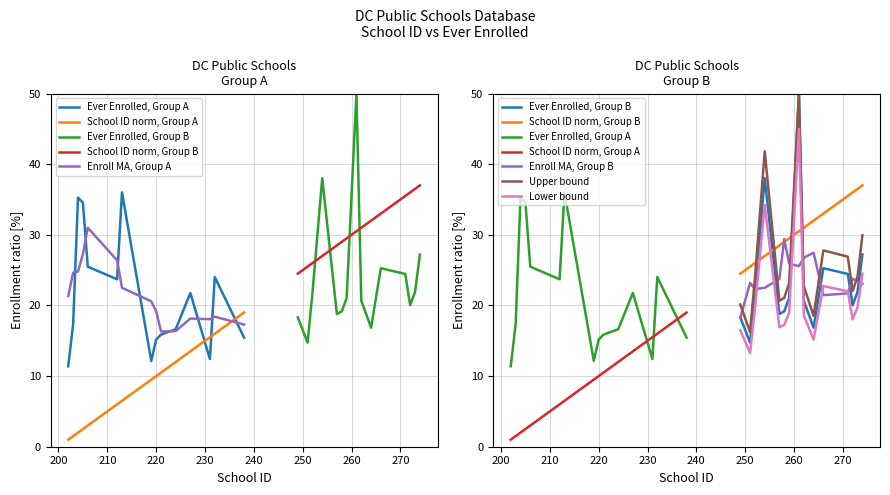

Rank the categories by School ID value from highest to lowest.

238, 232, 231, 227, 224, 221, 220, 219, 213, 212, 206, 205, 204, 203, 202